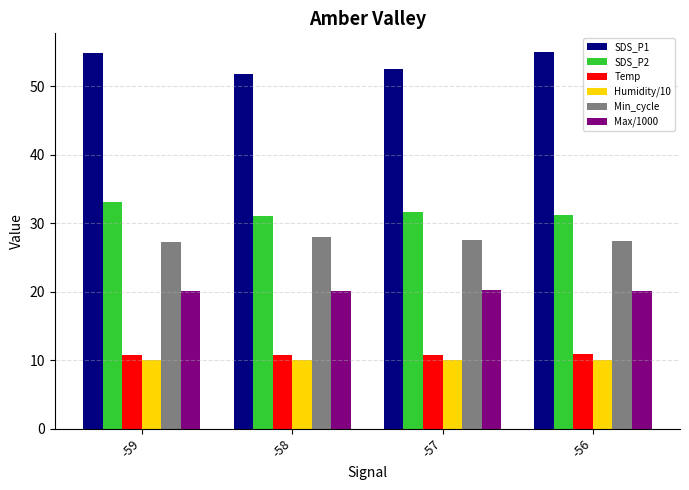

What is the greatest value displayed?

54.9